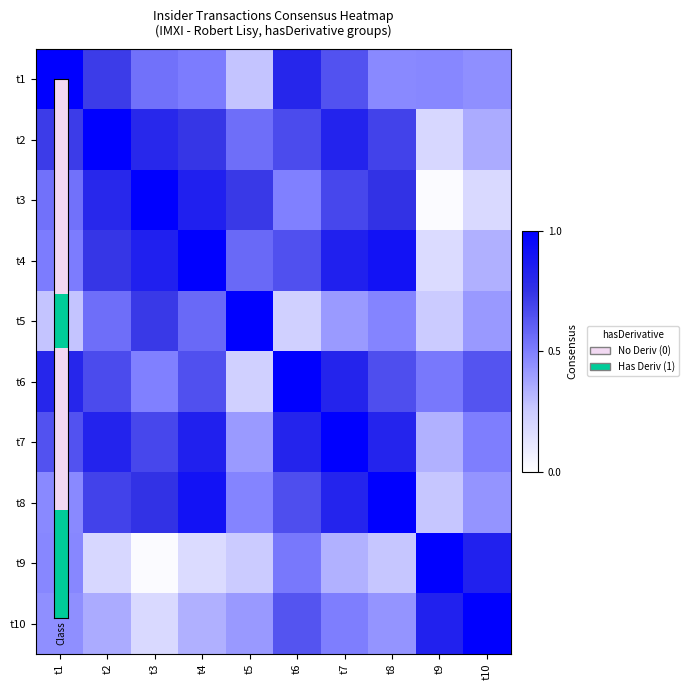

Which category has the highest value across all series?

t1